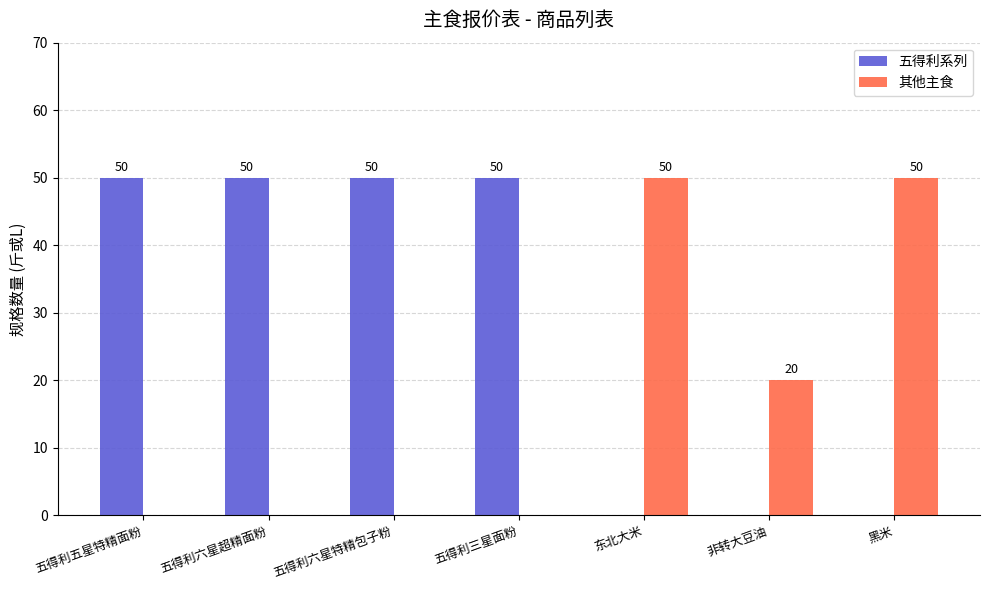

What is the sum of all 其他主食 values?

120